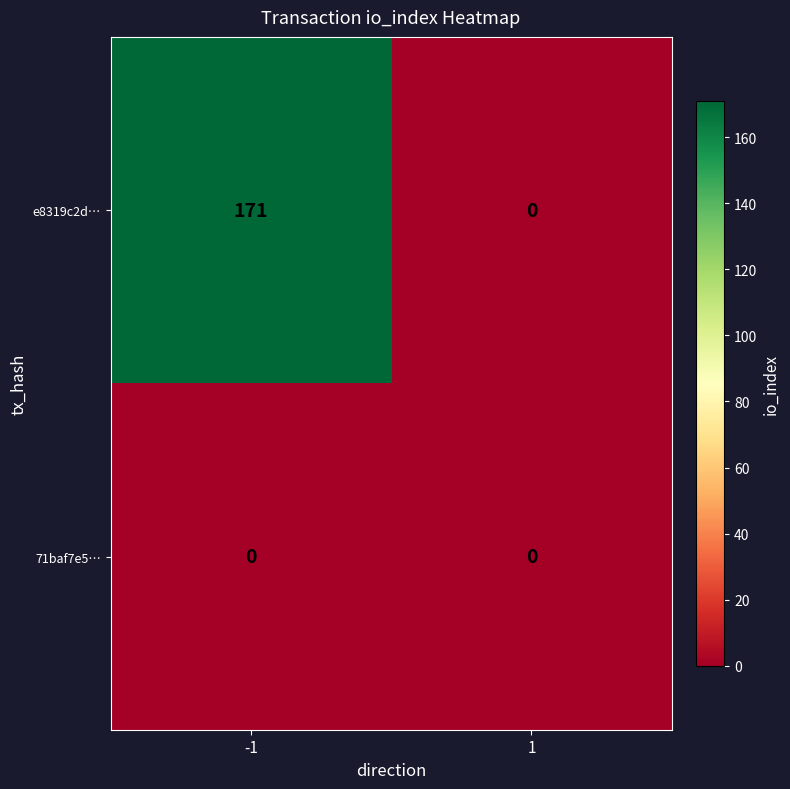

List the series in order of their peak value, lowest first.

71baf7e5…, e8319c2d…